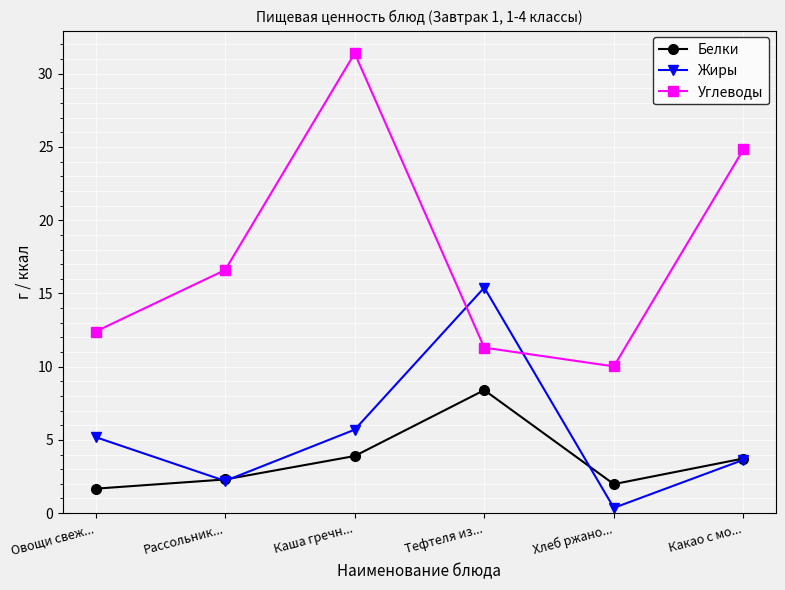

Is it true that Жиры equals 0.9 at Какао с мо...?

False